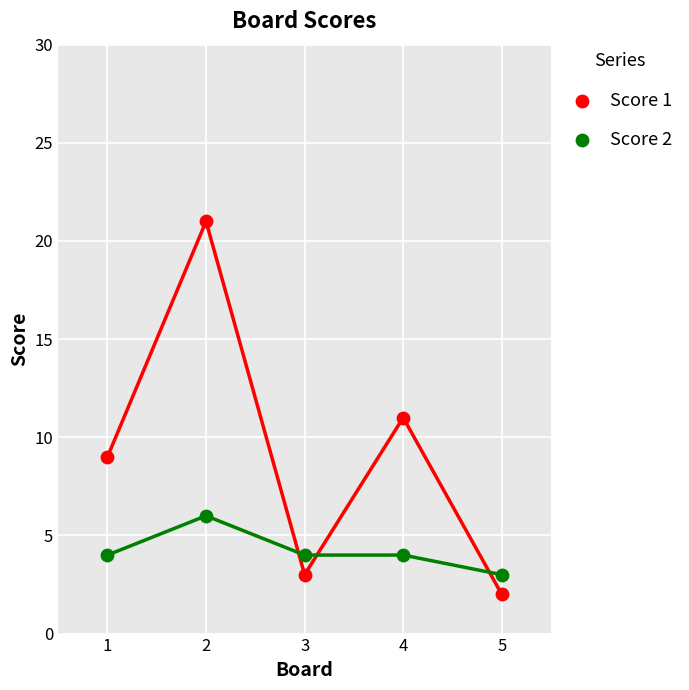

Which series reaches the maximum Y coordinate?

Score 1